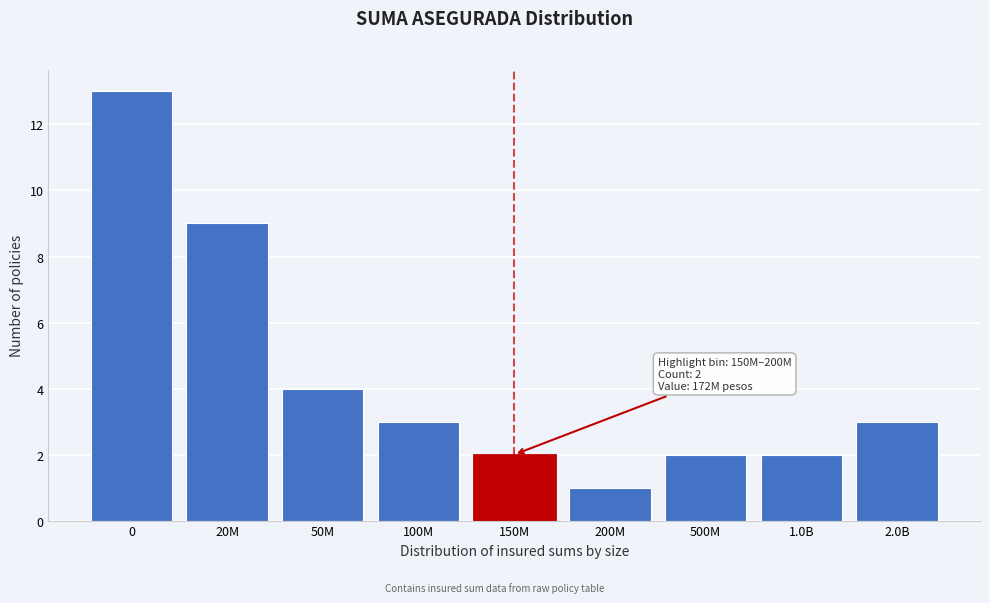

Reading left to right, extract all data points from this chart.

0=13	20M=9	50M=4	100M=3	150M=2	200M=1	500M=2	1.0B=2	2.0B=3